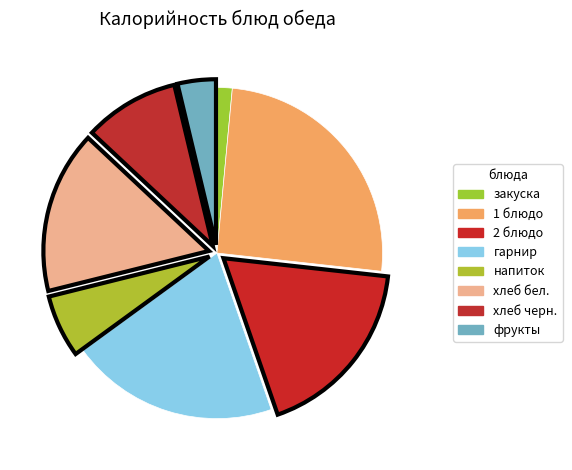

How many slices are in this pie chart?

8